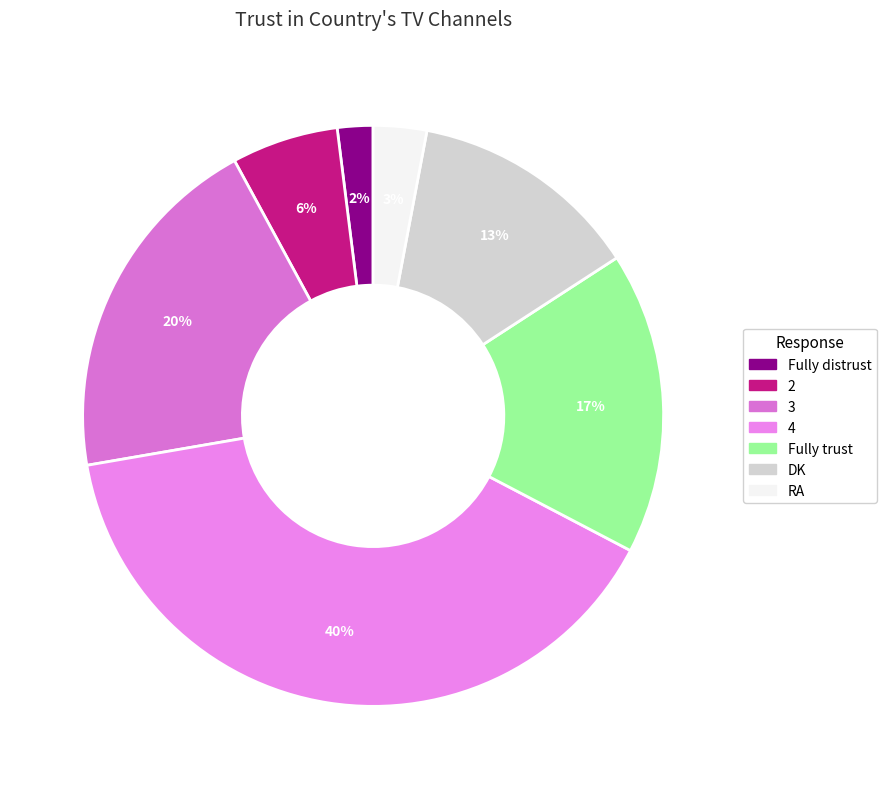

True or false: 3 accounts for 20% of the total.

True